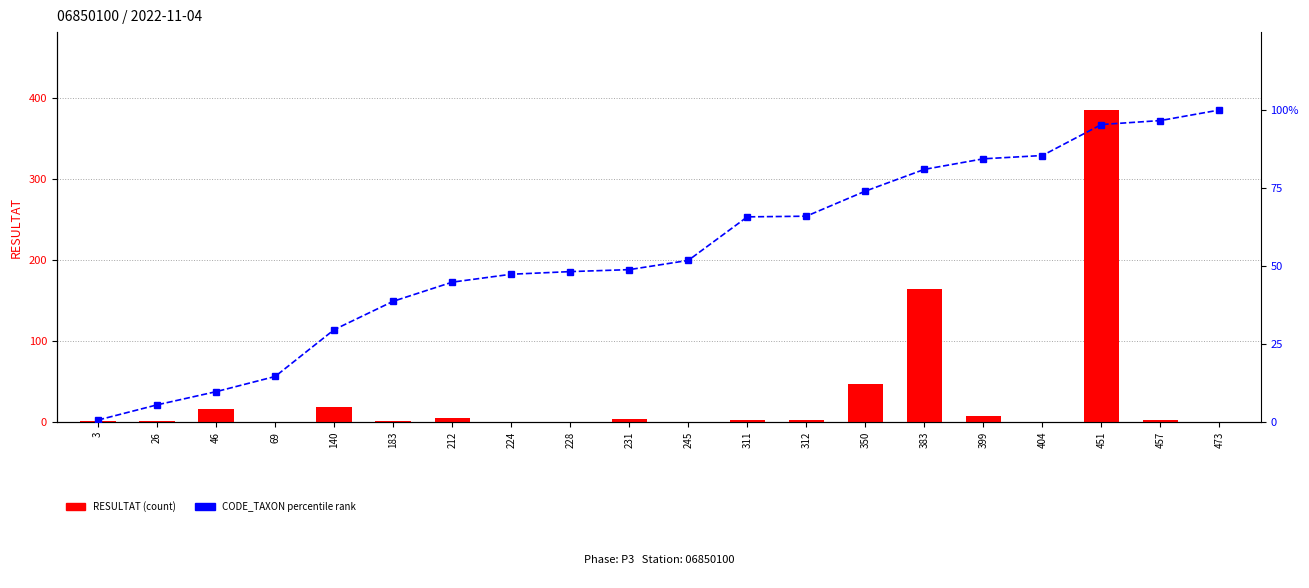

Reading right to left, list all the values displayed in this chart.

RESULTAT (count): 473=0.0	457=2.0	451=385.0	404=0.0	399=7.0	383=164.0	350=47.0	312=2.0	311=2.0	245=0.0	231=4.0	228=0.0	224=0.0	212=5.0	183=1.0	140=19.0	69=0.0	46=16.0	26=1.0	3=1.0
CODE_TAXON percentile rank: 473=100.0	457=96.6	451=95.3	404=85.4	399=84.4	383=81.0	350=74.0	312=66.0	311=65.8	245=51.8	231=48.8	228=48.2	224=47.4	212=44.8	183=38.7	140=29.6	69=14.6	46=9.7	26=5.5	3=0.6